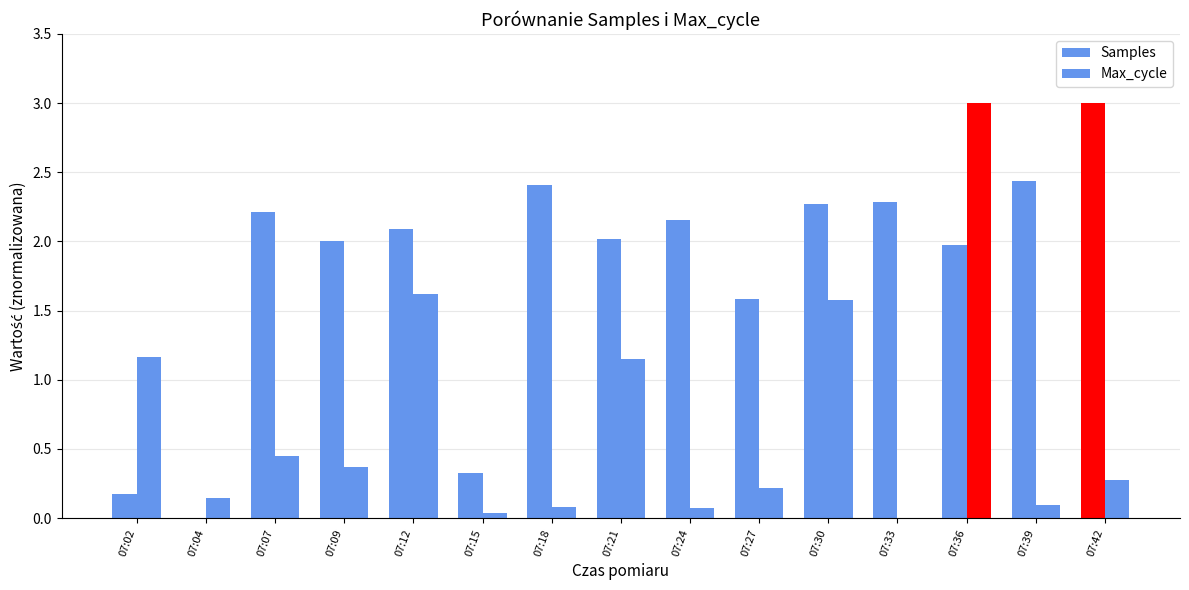

What is the difference between the maximum and minimum values in the Max_cycle series?

3.0